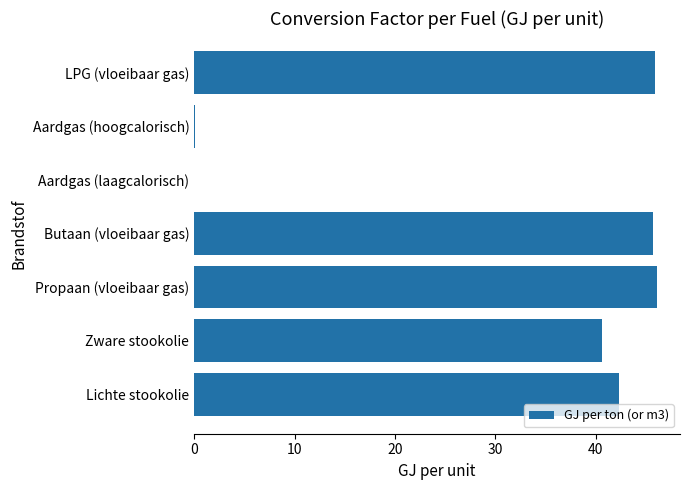

What is the sum of all values?

220.7